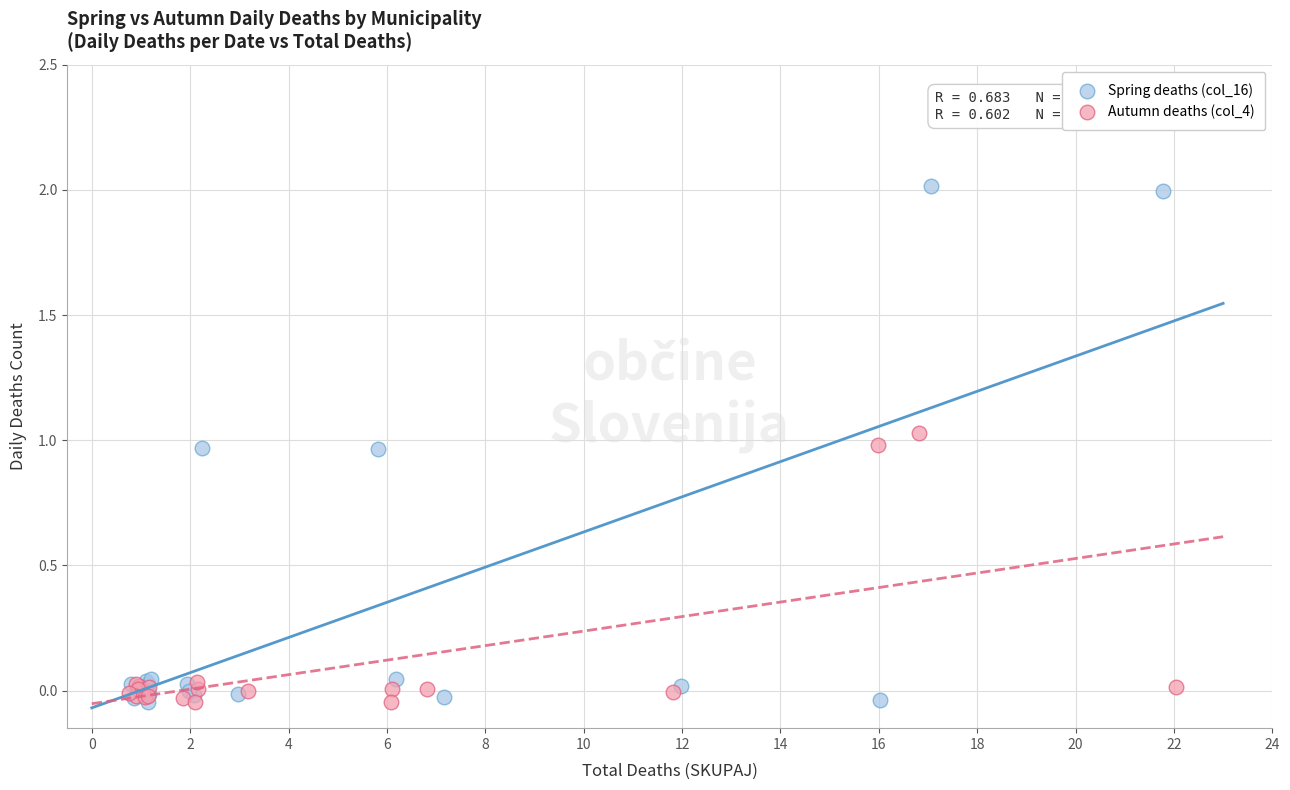

Which series contains the highest Y value?

Spring deaths (col_16)